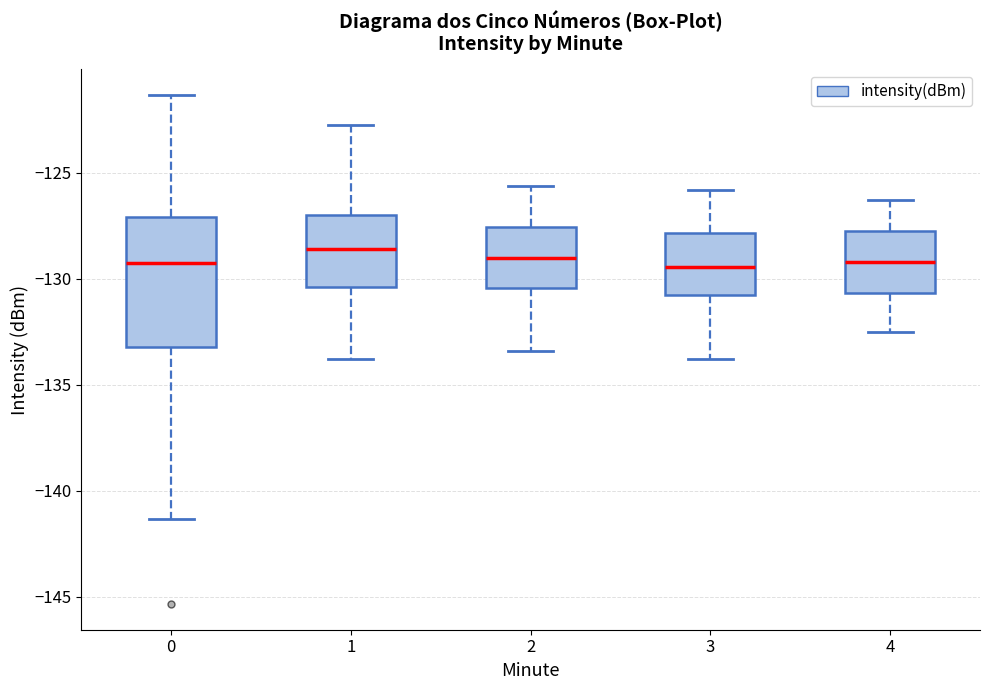

Reading left to right, read every box against the y-axis: the position of its median line, the range the box covers, and the ends of its whiskers. The values are not printed on the chart, so give them approximately, as read against the axis.

0: median -129.0, box -133.0 to -127.0, whiskers -141.5 to -121.5
1: median -128.5, box -130.5 to -127.0, whiskers -134.0 to -122.5
2: median -129.0, box -130.5 to -127.5, whiskers -133.5 to -125.5
3: median -129.5, box -131.0 to -128.0, whiskers -134.0 to -126.0
4: median -129.0, box -130.5 to -127.5, whiskers -132.5 to -126.5